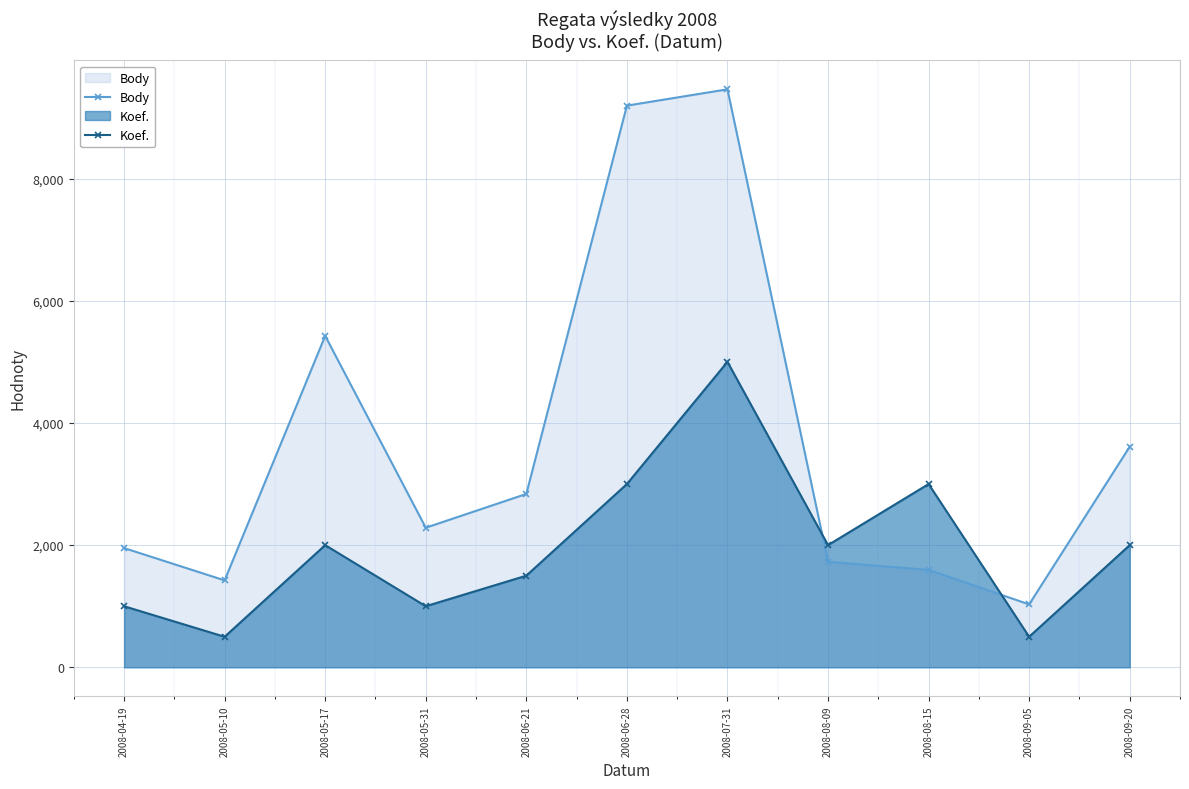

What position from the right is 2008-06-21?

7